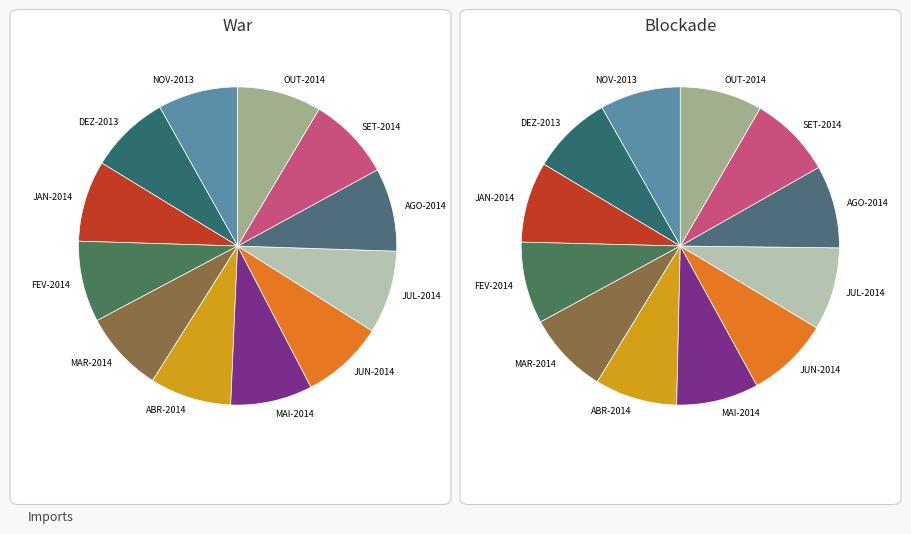

What is the smallest slice in the pie chart?

NOV-2013